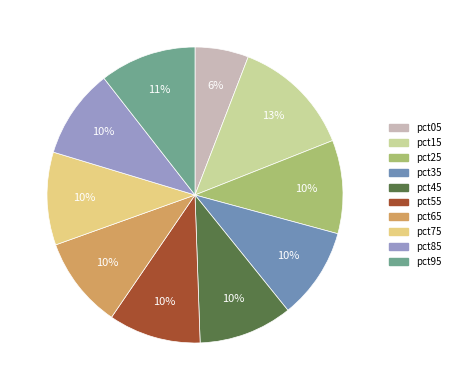

How many segments does this pie chart have?

10